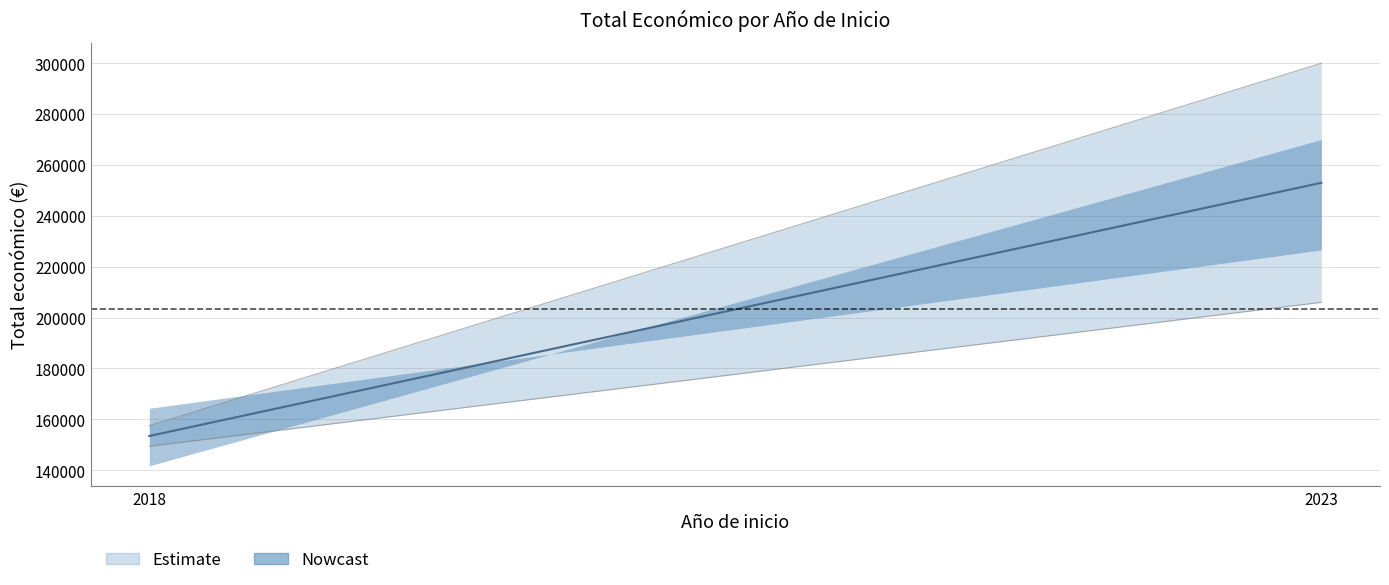

What is the maximum value for Total económico?

300000